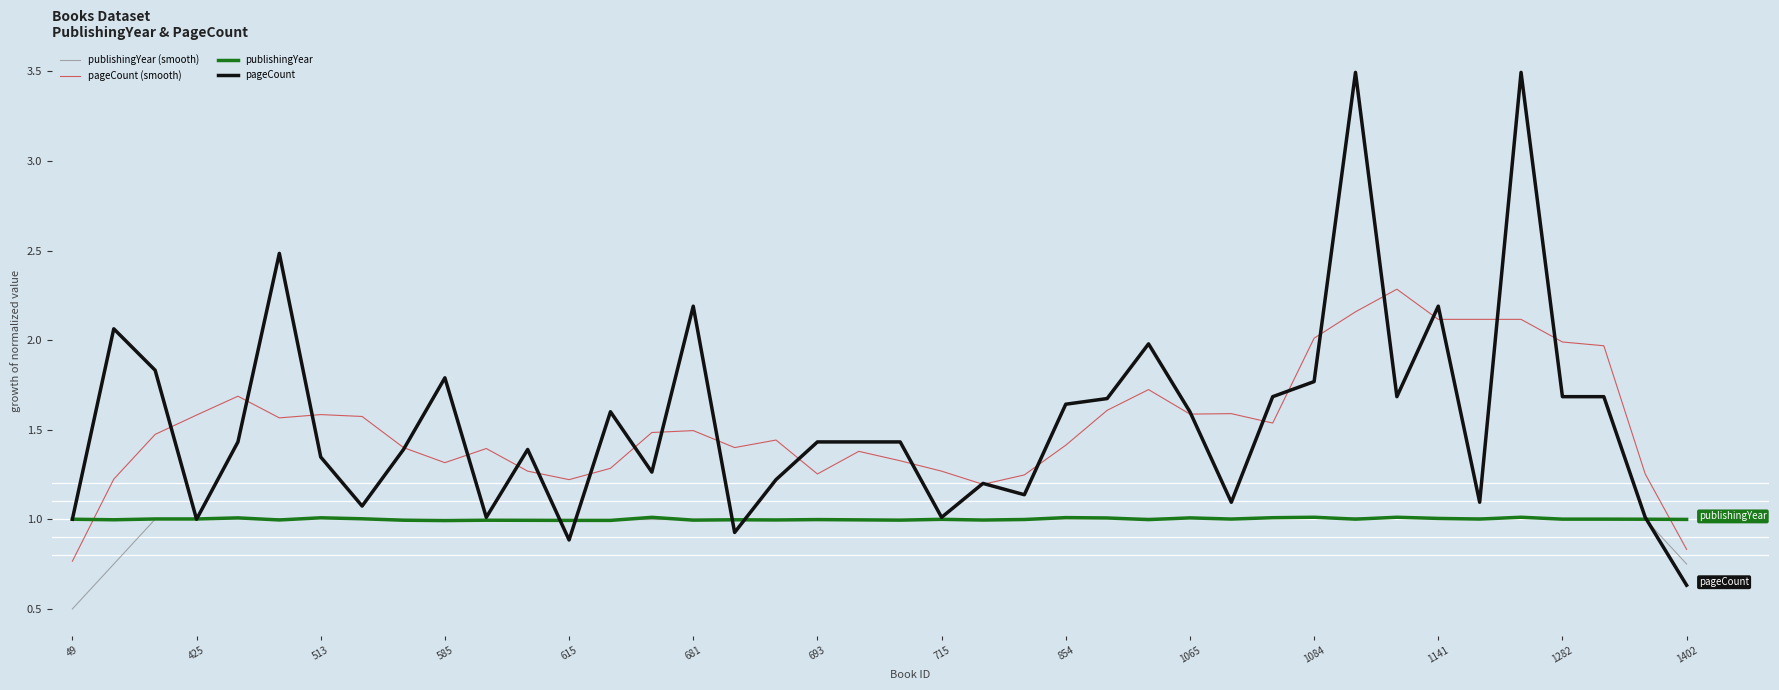

What are all the series names shown in the legend?

publishingYear (smooth), pageCount (smooth), publishingYear, pageCount